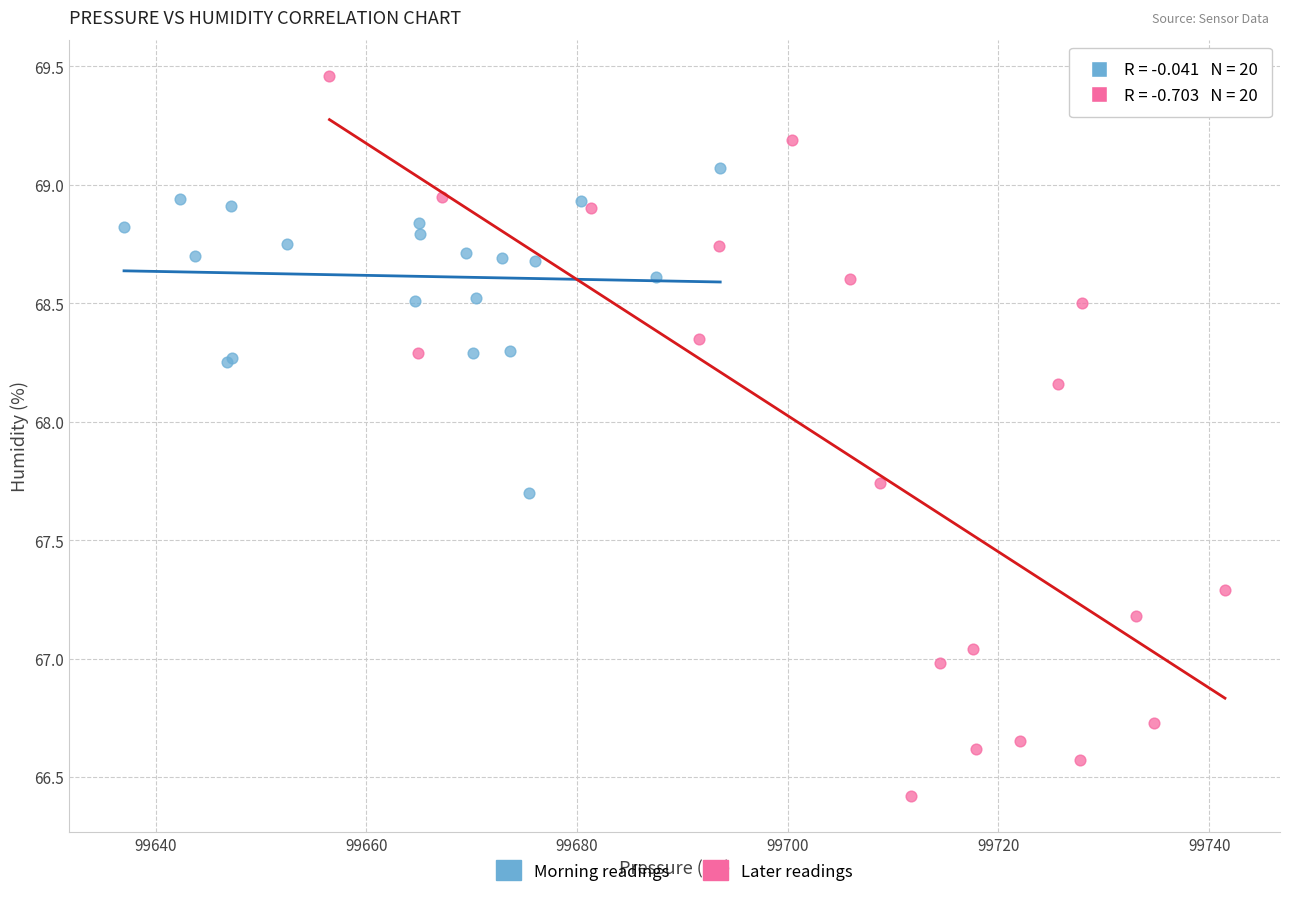

Which series reaches the maximum Y coordinate?

Later readings